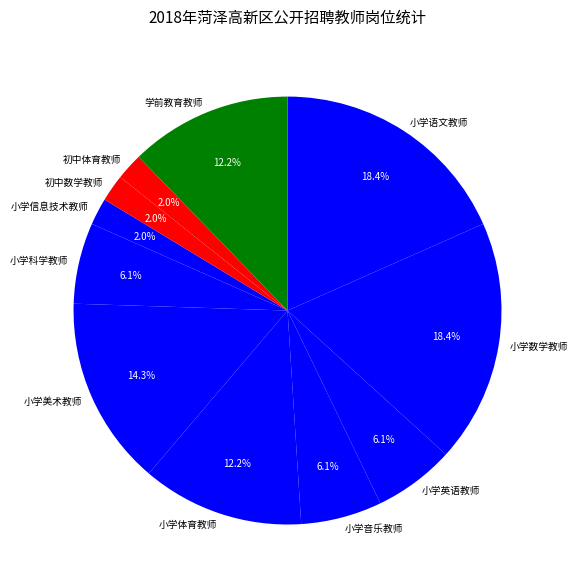

Does 初中体育教师 account for over 50% of the chart?

No